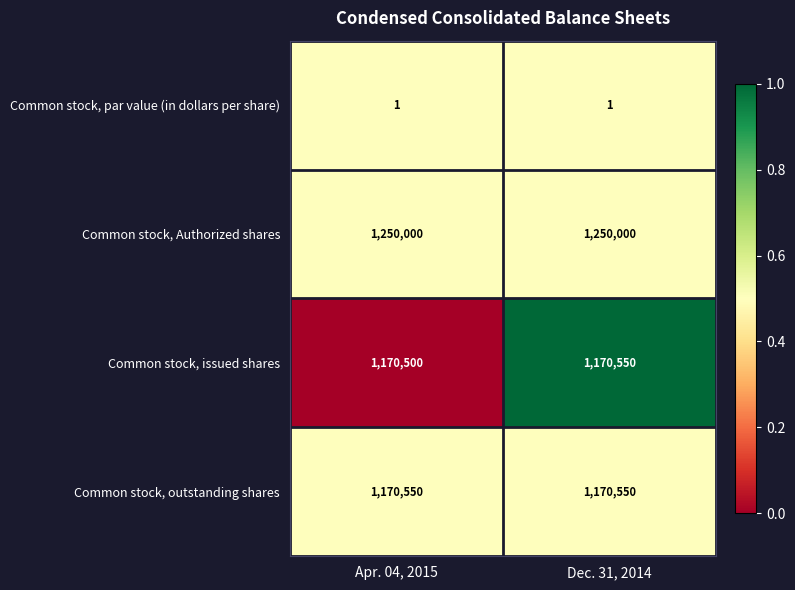

The value of Common stock, par value (in dollars per share) at Dec. 31, 2014 is 2. True or false?

False